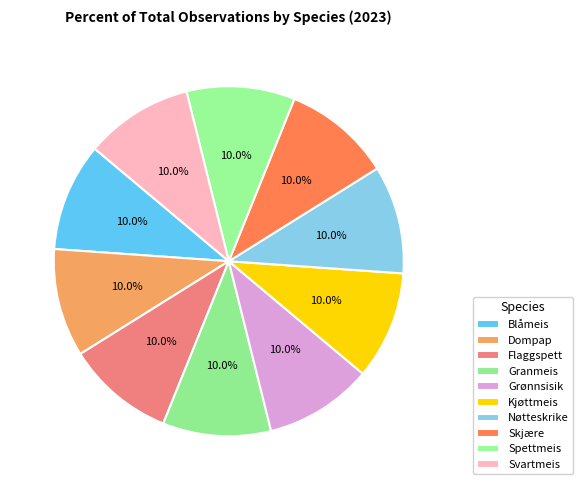

Count the number of slices in the pie.

10